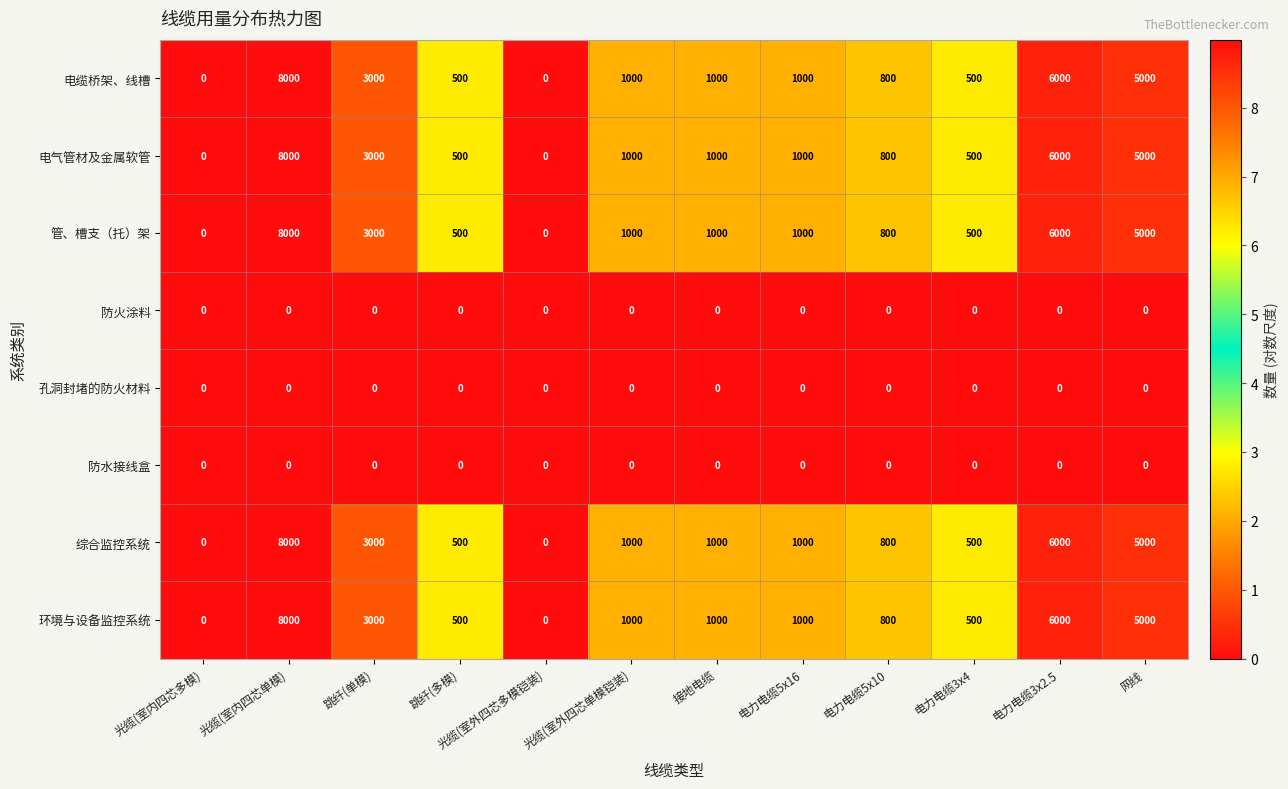

At which label is 环境与设备监控系统 closest to 4000?

跳纤(单模)